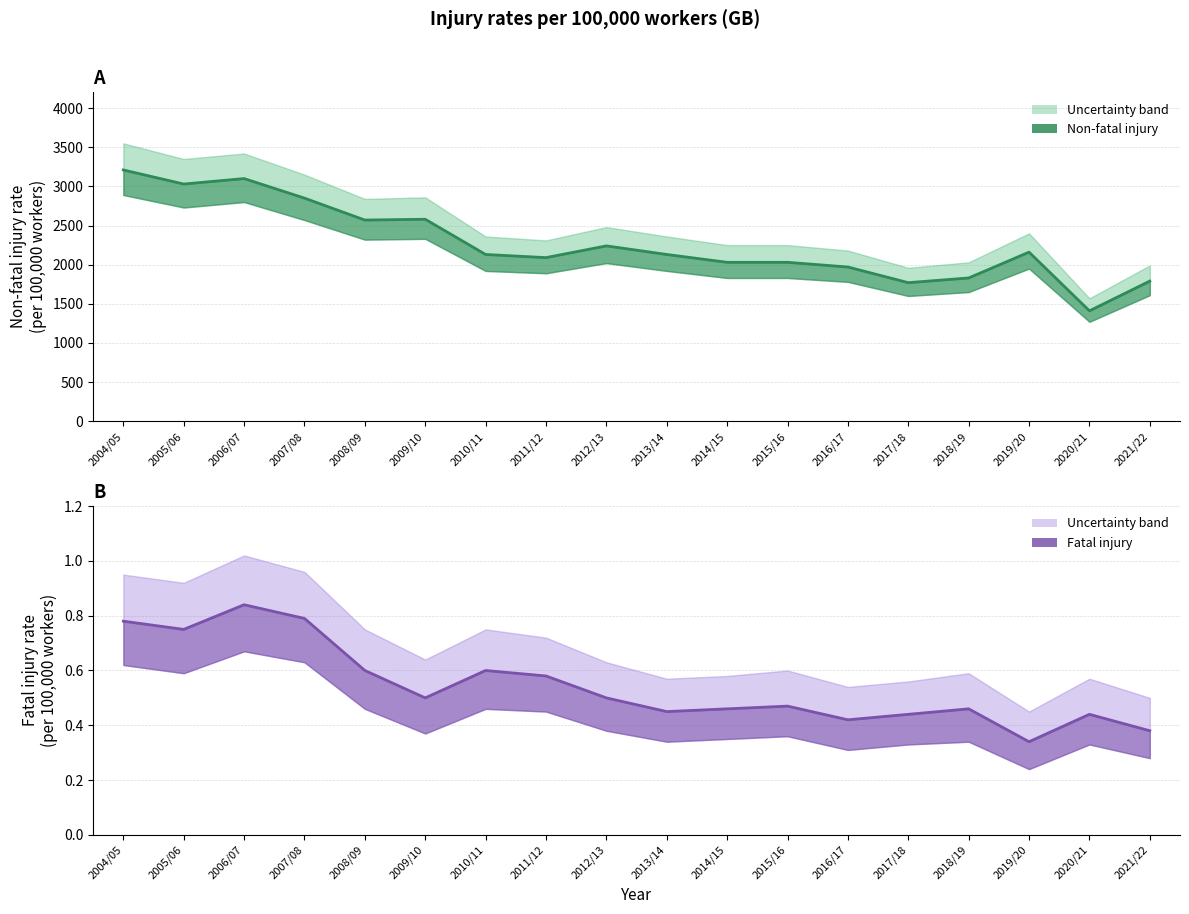

How many interior local peaks does the Fatal injury (line) series have?

5